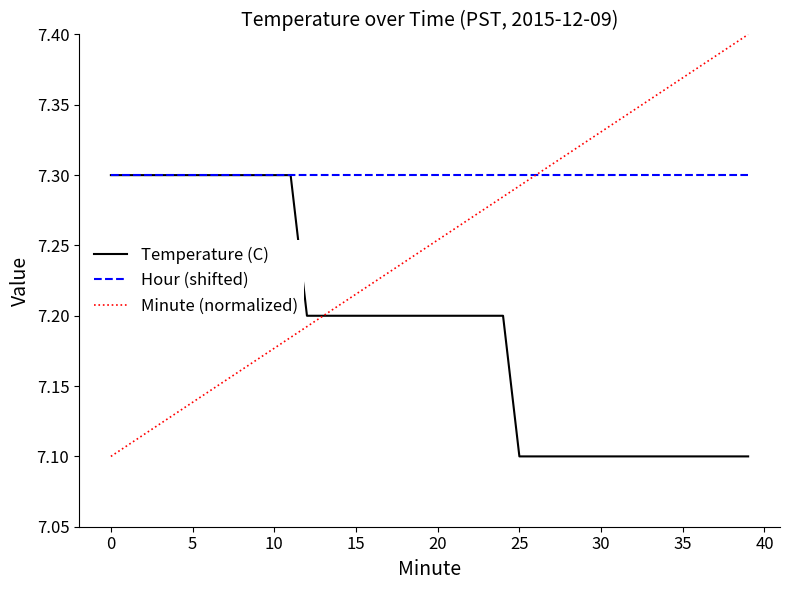

Rank the series by their average value, from highest to lowest.

Hour (shifted), Minute (normalized), Temperature (C)